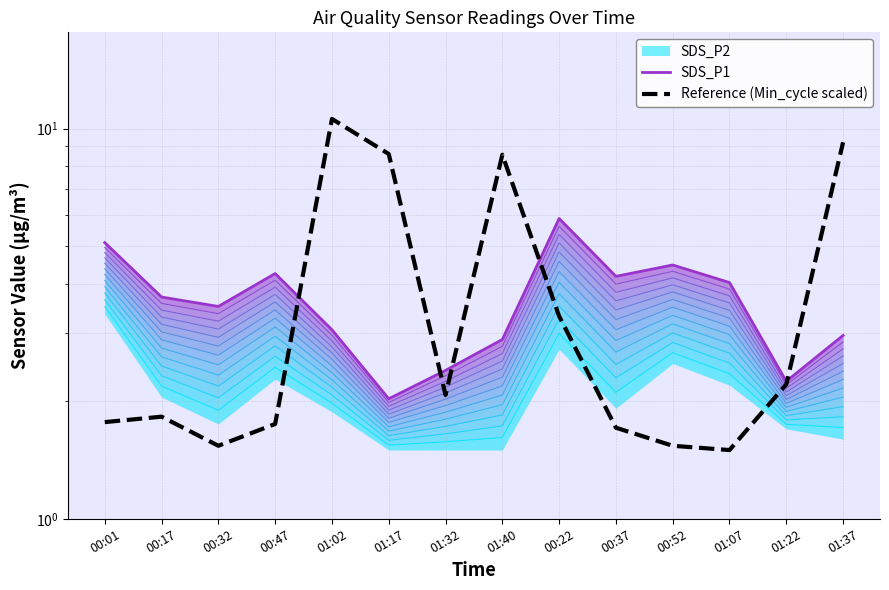

Reading left to right, extract all data points from this chart.

SDS_P1: 5.1	3.7	3.5	4.2	3.0	2.0	2.4	2.9	5.9	4.2	4.5	4.0	2.2	3.0
Reference (Min_cycle scaled): 1.8	1.8	1.5	1.7	10.6	8.6	2.1	8.6	3.3	1.7	1.5	1.5	2.2	9.2